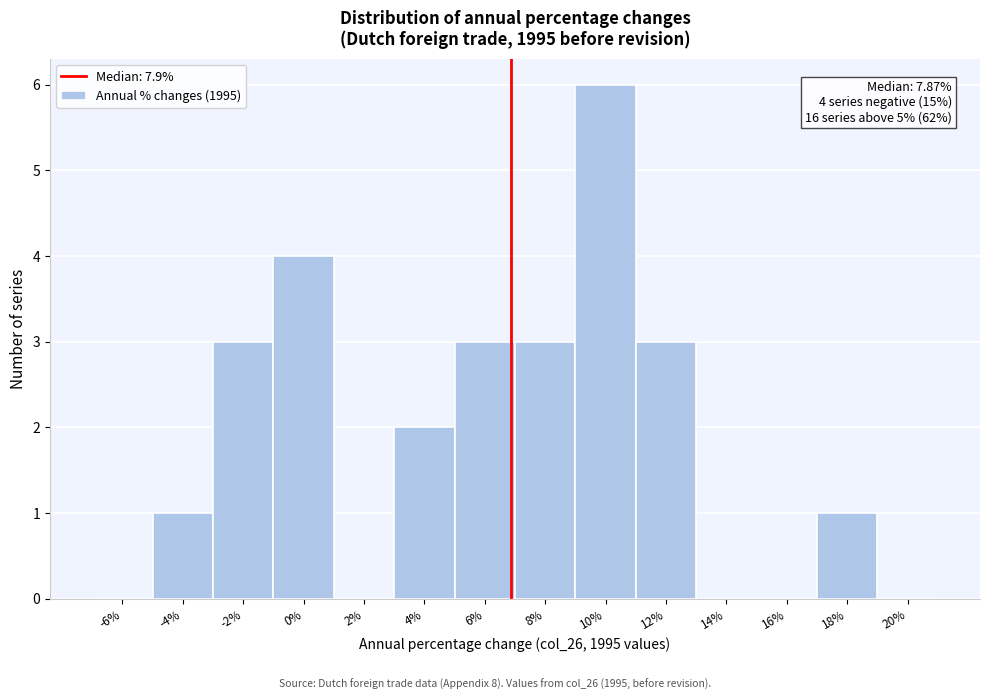

Reading right to left, extract all data points from this chart.

20%=0	18%=1	16%=0	14%=0	12%=3	10%=6	8%=3	6%=3	4%=2	2%=0	0%=4	-2%=3	-4%=1	-6%=0